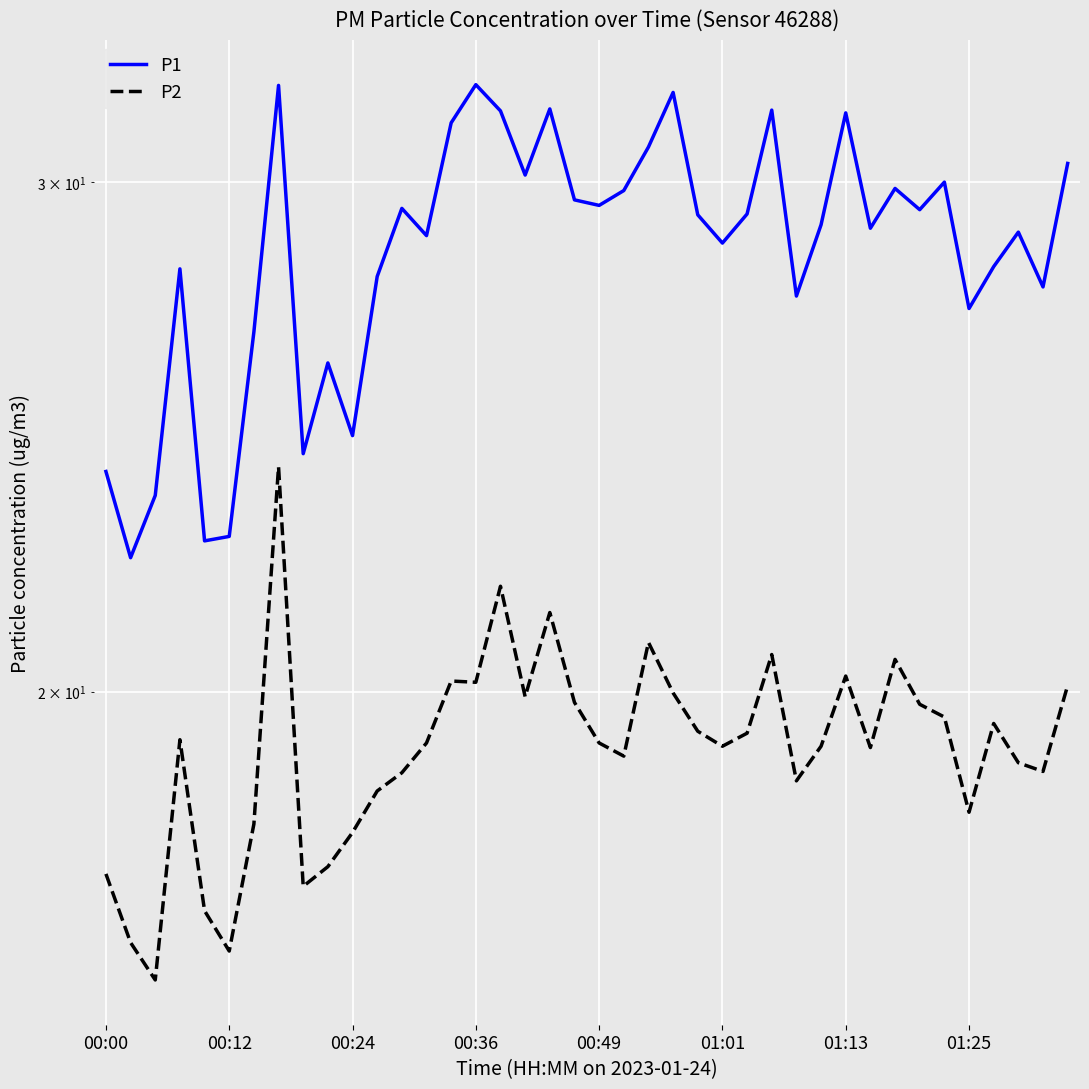

At how many categories does at least one series exceed 25?

33